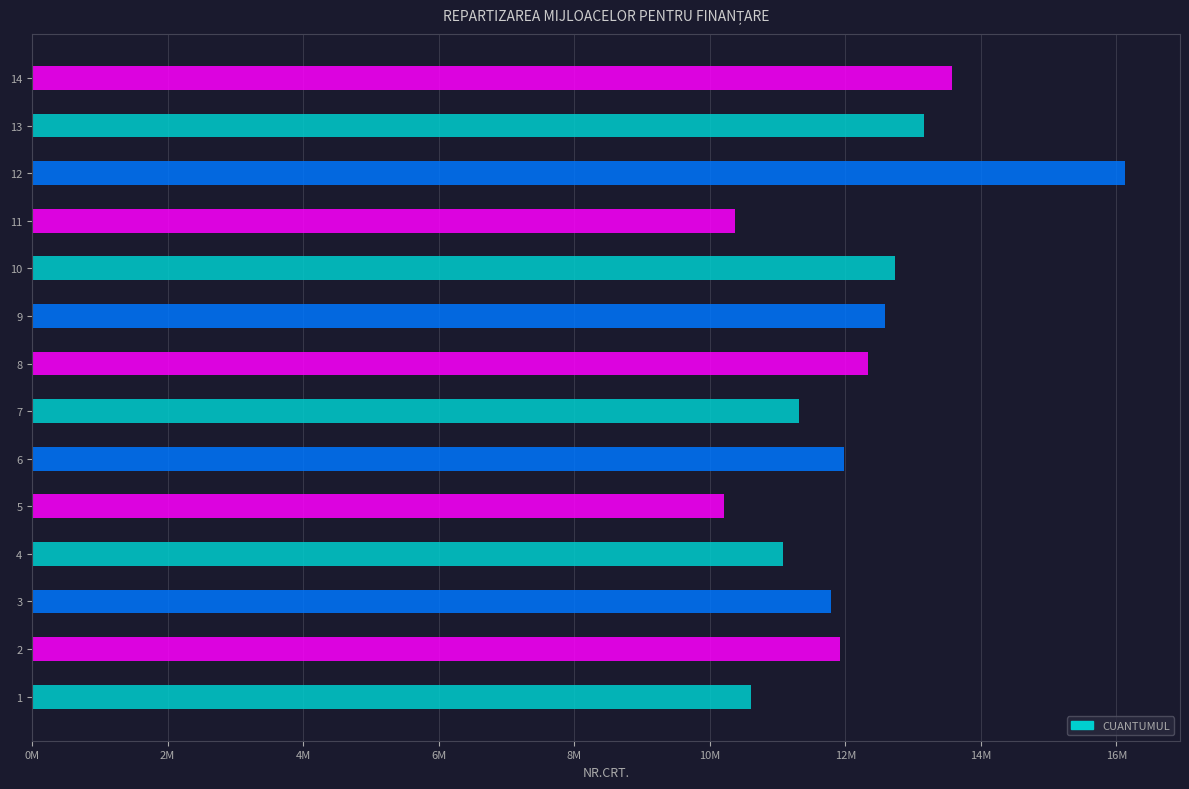

Approximately how many times larger is the value at 8 compared to 11?

1.2